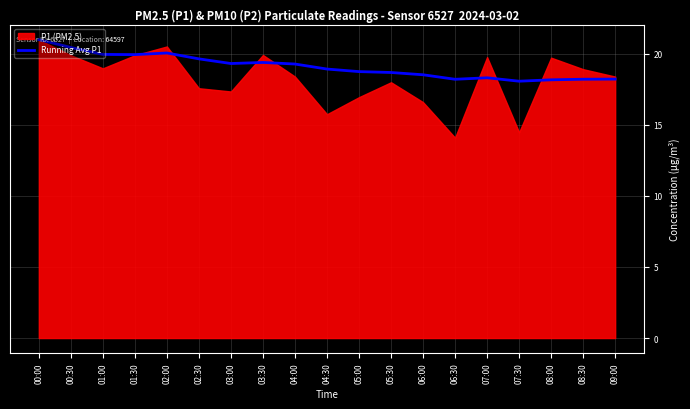

The value at 01:30 is 13.0. True or false?

False